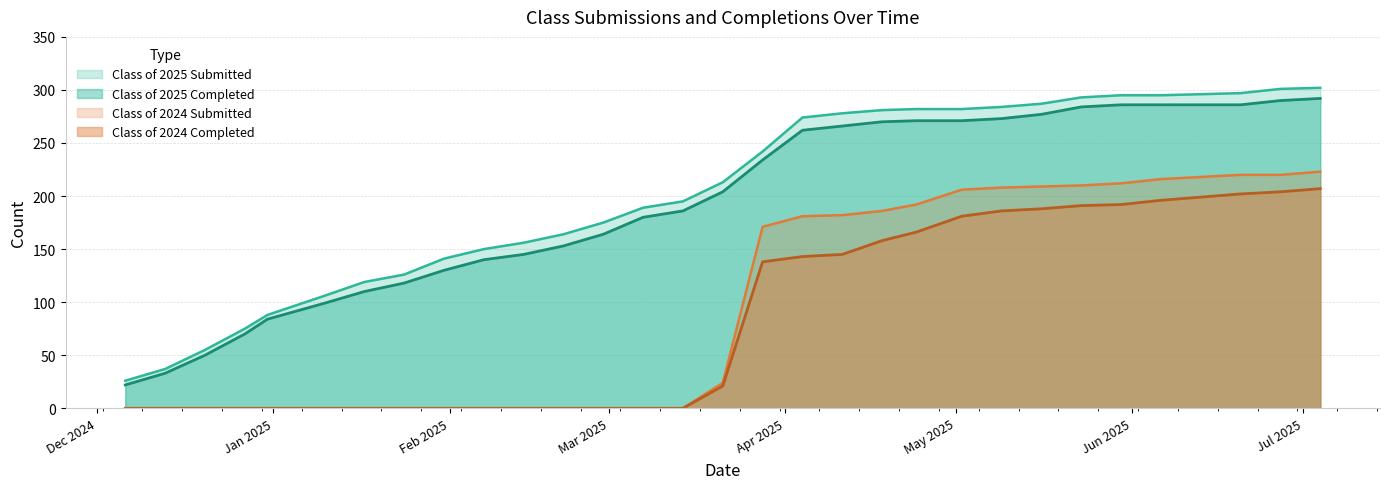

Reading left to right, transcribe all the data shown in this chart.

Class of 2025 Submitted: 12/06/2024=26	12/13/2024=37	12/20/2024=55	12/27/2024=75	12/31/2024=88	01/10/2025=106	01/17/2025=119	01/24/2025=126	01/31/2025=141	02/07/2025=150	02/14/2025=156	02/21/2025=164	02/28/2025=175	03/07/2025=189	03/14/2025=195	03/21/2025=213	03/28/2025=242	04/04/2025=274	04/11/2025=278	04/18/2025=281	04/24/2025=282	05/02/2025=282	05/09/2025=284	05/16/2025=287	05/23/2025=293	05/30/2025=295	06/06/2025=295	06/13/2025=296	06/20/2025=297	06/27/2025=301	07/04/2025=302
Class of 2025 Completed: 12/06/2024=22	12/13/2024=33	12/20/2024=50	12/27/2024=70	12/31/2024=84	01/10/2025=99	01/17/2025=110	01/24/2025=118	01/31/2025=130	02/07/2025=140	02/14/2025=145	02/21/2025=153	02/28/2025=164	03/07/2025=180	03/14/2025=186	03/21/2025=204	03/28/2025=234	04/04/2025=262	04/11/2025=266	04/18/2025=270	04/24/2025=271	05/02/2025=271	05/09/2025=273	05/16/2025=277	05/23/2025=284	05/30/2025=286	06/06/2025=286	06/13/2025=286	06/20/2025=286	06/27/2025=290	07/04/2025=292
Class of 2024 Submitted: 12/06/2024=0	12/13/2024=0	12/20/2024=0	12/27/2024=0	12/31/2024=0	01/10/2025=0	01/17/2025=0	01/24/2025=0	01/31/2025=0	02/07/2025=0	02/14/2025=0	02/21/2025=0	02/28/2025=0	03/07/2025=0	03/14/2025=0	03/21/2025=24	03/28/2025=171	04/04/2025=181	04/11/2025=182	04/18/2025=186	04/24/2025=192	05/02/2025=206	05/09/2025=208	05/16/2025=209	05/23/2025=210	05/30/2025=212	06/06/2025=216	06/13/2025=218	06/20/2025=220	06/27/2025=220	07/04/2025=223
Class of 2024 Completed: 12/06/2024=0	12/13/2024=0	12/20/2024=0	12/27/2024=0	12/31/2024=0	01/10/2025=0	01/17/2025=0	01/24/2025=0	01/31/2025=0	02/07/2025=0	02/14/2025=0	02/21/2025=0	02/28/2025=0	03/07/2025=0	03/14/2025=0	03/21/2025=21	03/28/2025=138	04/04/2025=143	04/11/2025=145	04/18/2025=158	04/24/2025=166	05/02/2025=181	05/09/2025=186	05/16/2025=188	05/23/2025=191	05/30/2025=192	06/06/2025=196	06/13/2025=199	06/20/2025=202	06/27/2025=204	07/04/2025=207